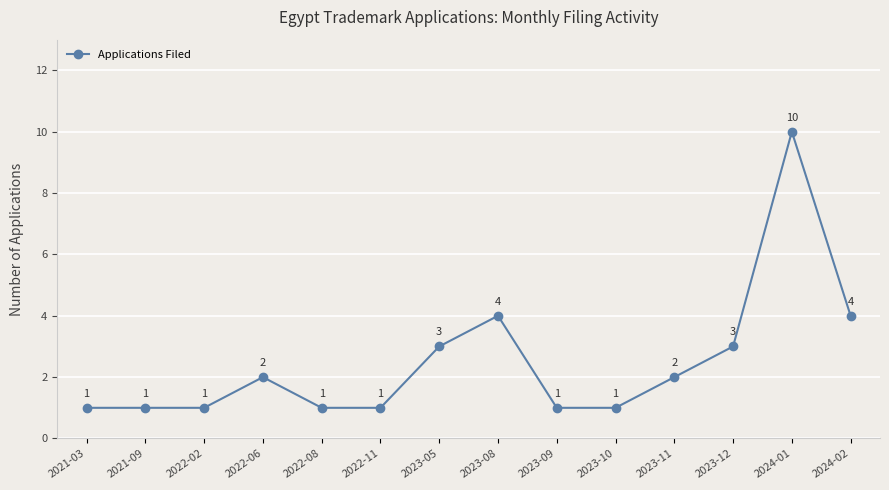

How many data points does each series have?

14